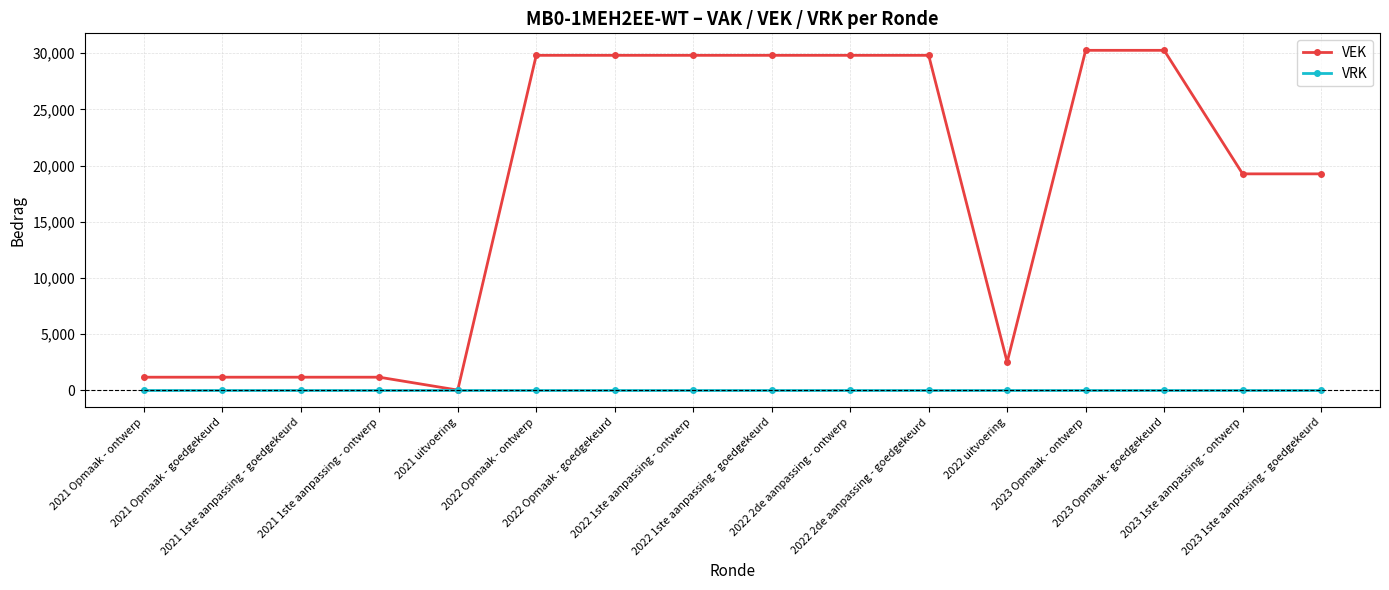

Which series has the widest spread of values?

VEK